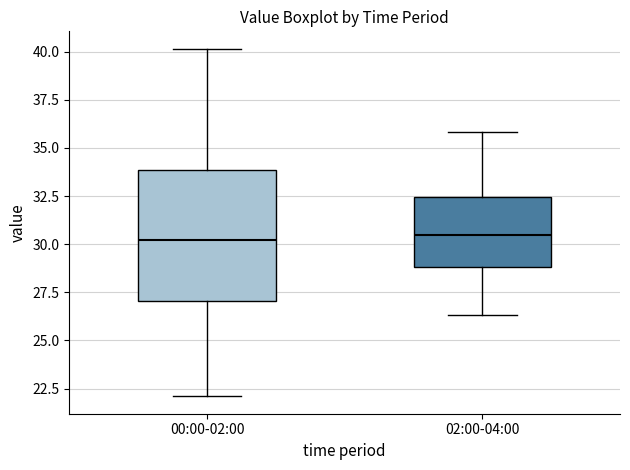

Reading left to right, read every box against the y-axis: the position of its median line, the range the box covers, and the ends of its whiskers. The values are not printed on the chart, so give them approximately, as read against the axis.

00:00-02:00: median 30.0, box 27.0 to 34.0, whiskers 22.0 to 40.0
02:00-04:00: median 30.5, box 29.0 to 32.5, whiskers 26.5 to 36.0